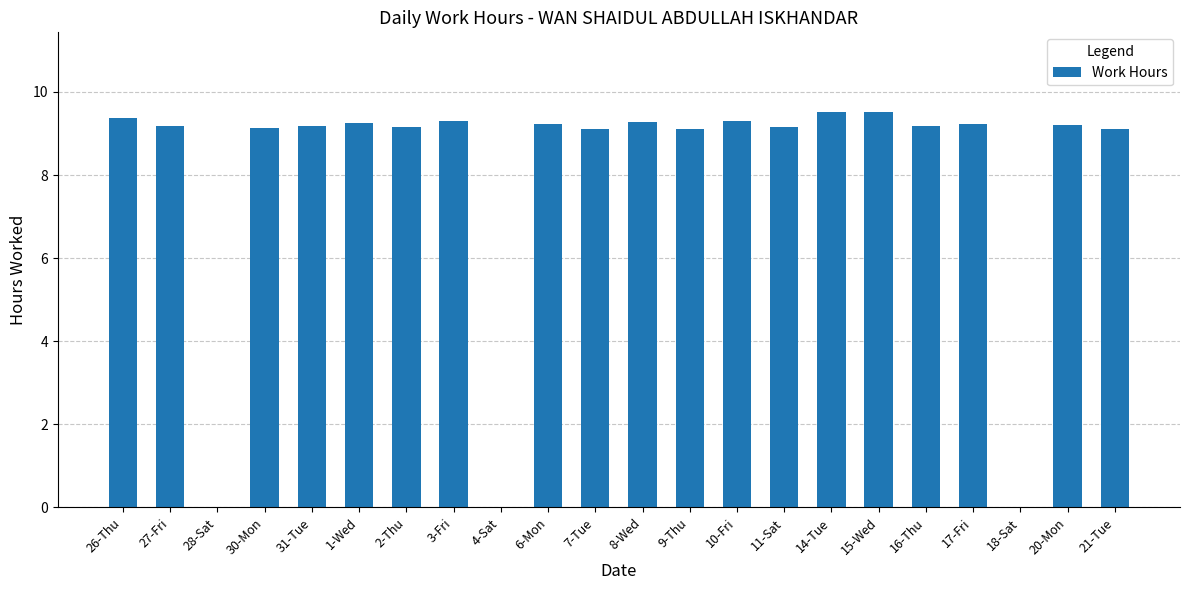

Is it true that the value at 7-Tue is 9.1?

True